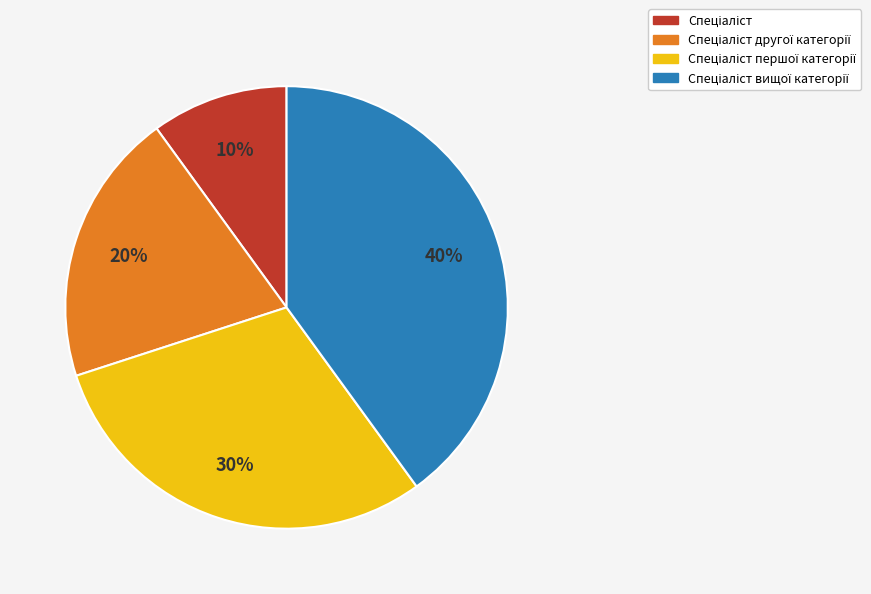

To the nearest percent, what is the difference between the largest and smallest slice percentages?

30%